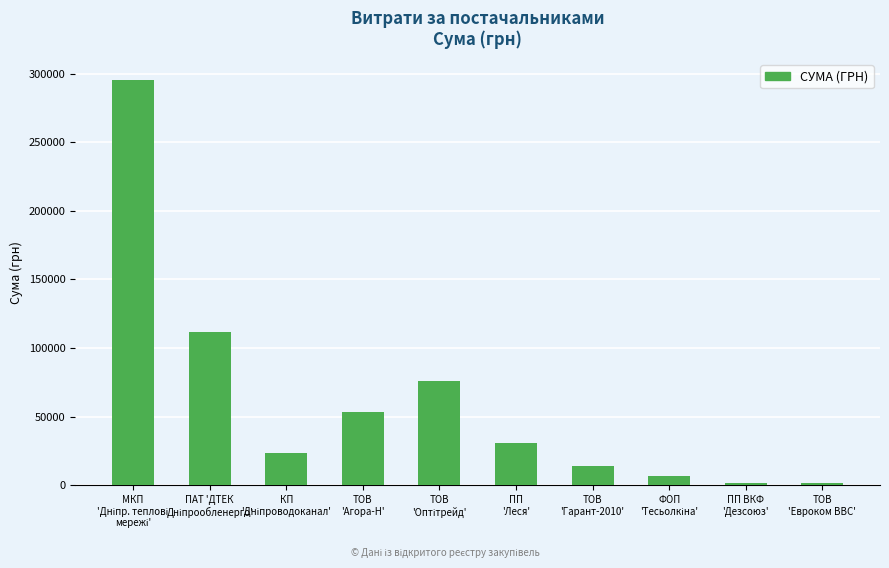

What is the label of the 10th bar from the left?

ТОВ
'Евроком ВВС'